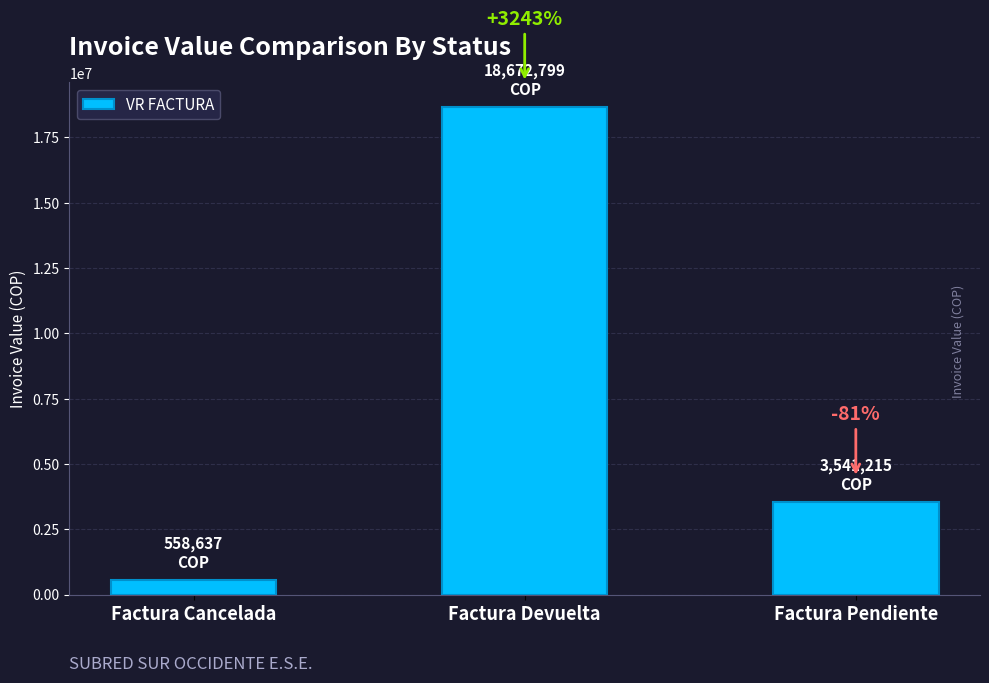

Are the bars horizontal?

No